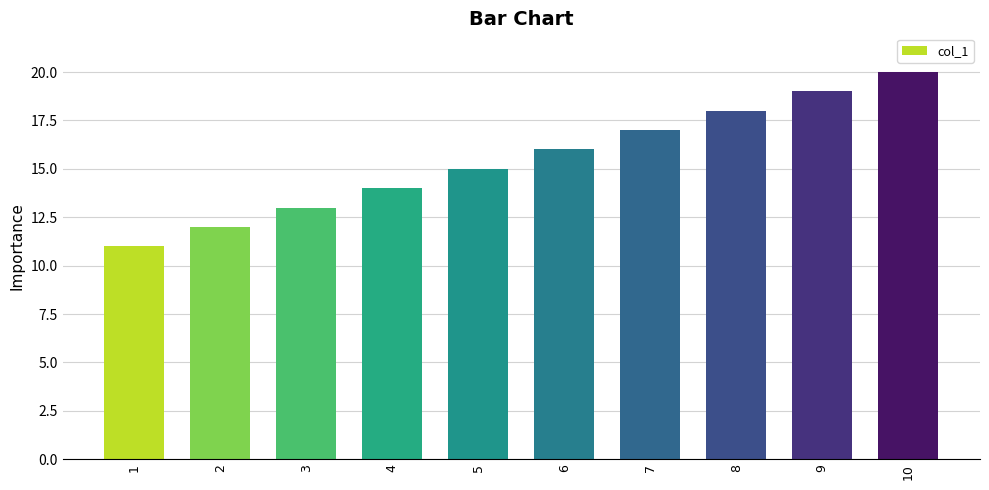

What is the greatest value displayed?

20